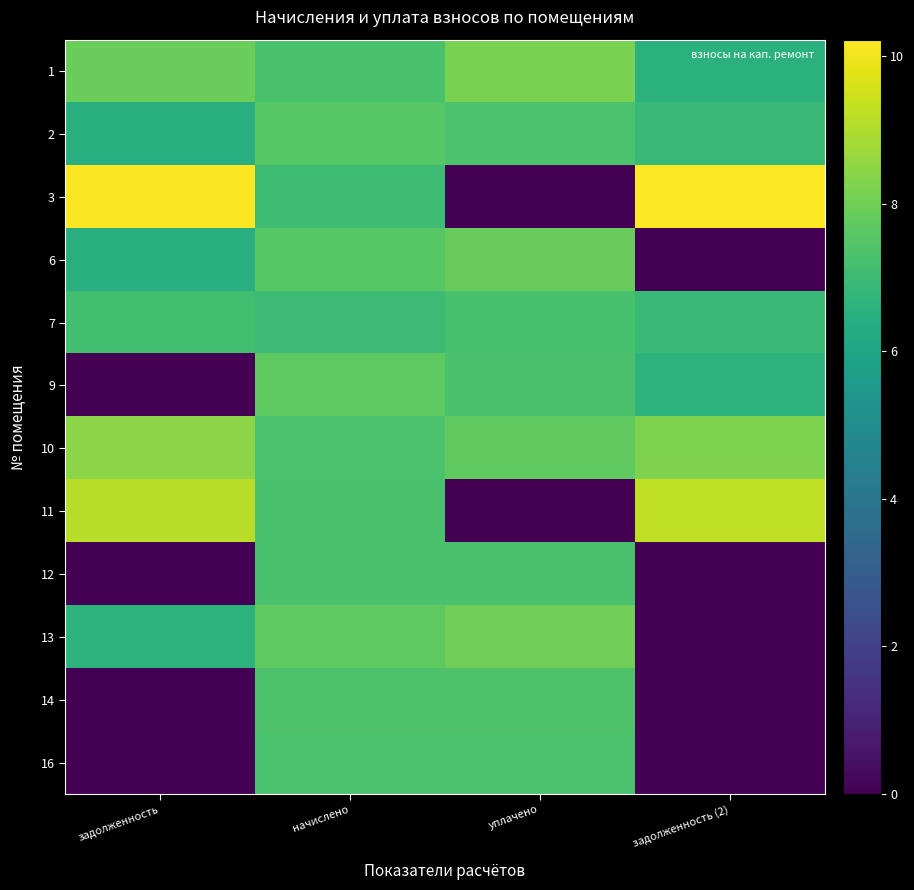

Reading right to left, extract all data points from this chart.

1: задолженность (2)=6.5	уплачено=8.2	начислено=7.3	задолженность=7.9
2: задолженность (2)=6.9	уплачено=7.3	начислено=7.6	задолженность=6.5
3: задолженность (2)=10.2	уплачено=0.0	начислено=7.0	задолженность=10.2
6: задолженность (2)=0.0	уплачено=7.8	начислено=7.6	задолженность=6.4
7: задолженность (2)=6.9	уплачено=7.2	начислено=7.0	задолженность=7.1
9: задолженность (2)=6.6	уплачено=7.3	начислено=7.7	задолженность=0.0
10: задолженность (2)=8.3	уплачено=7.7	начислено=7.3	задолженность=8.4
11: задолженность (2)=9.3	уплачено=0.0	начислено=7.3	задолженность=9.1
12: задолженность (2)=0.0	уплачено=7.3	начислено=7.3	задолженность=0.0
13: задолженность (2)=0.0	уплачено=8.0	начислено=7.7	задолженность=6.6
14: задолженность (2)=0.0	уплачено=7.3	начислено=7.3	задолженность=0.0
16: задолженность (2)=0.0	уплачено=7.3	начислено=7.3	задолженность=0.0